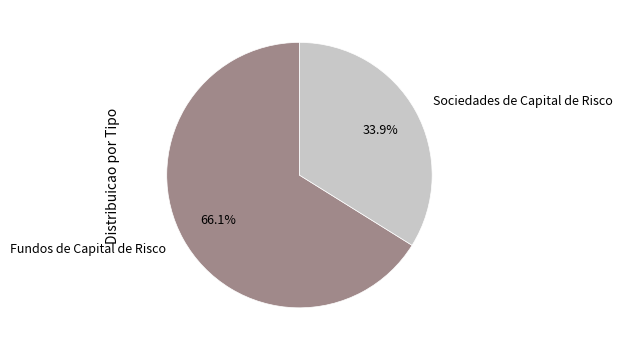

Which category has the smallest portion of the pie?

Sociedades de Capital de Risco